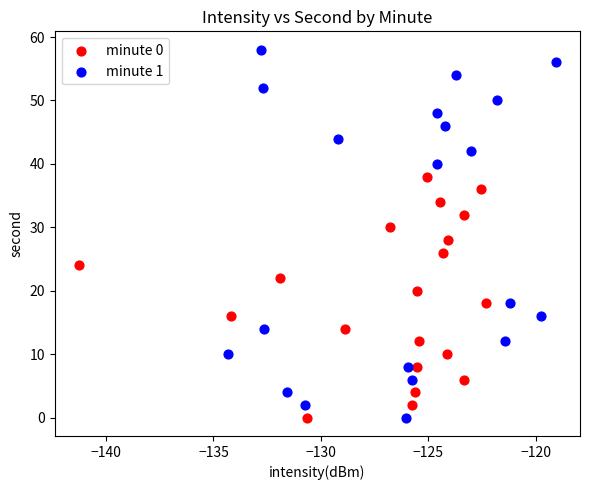

Which series has the widest spread of Y values?

minute 1